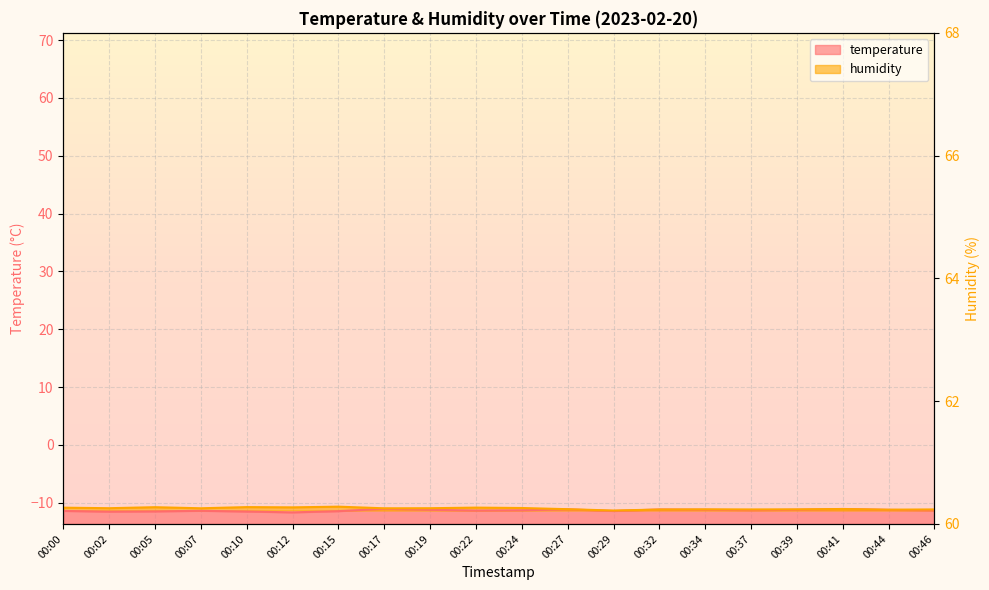

What is the spread (max minus min) of values at 00:12?

0.9